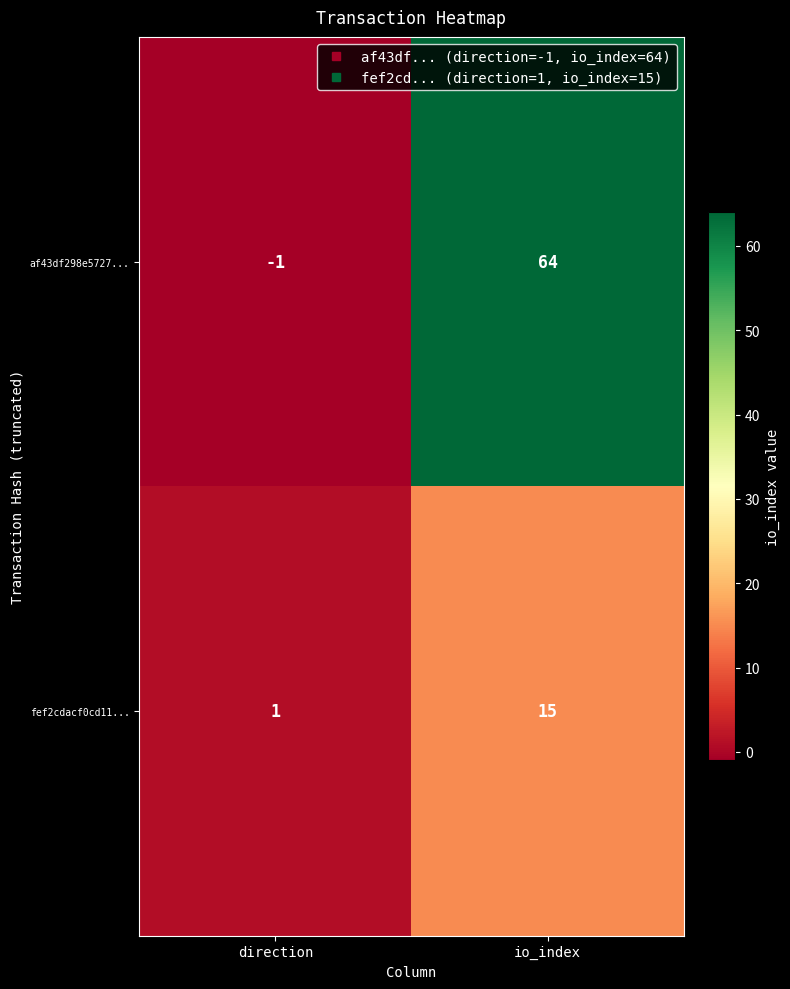

At which category does the chart reach its peak across all series?

io_index